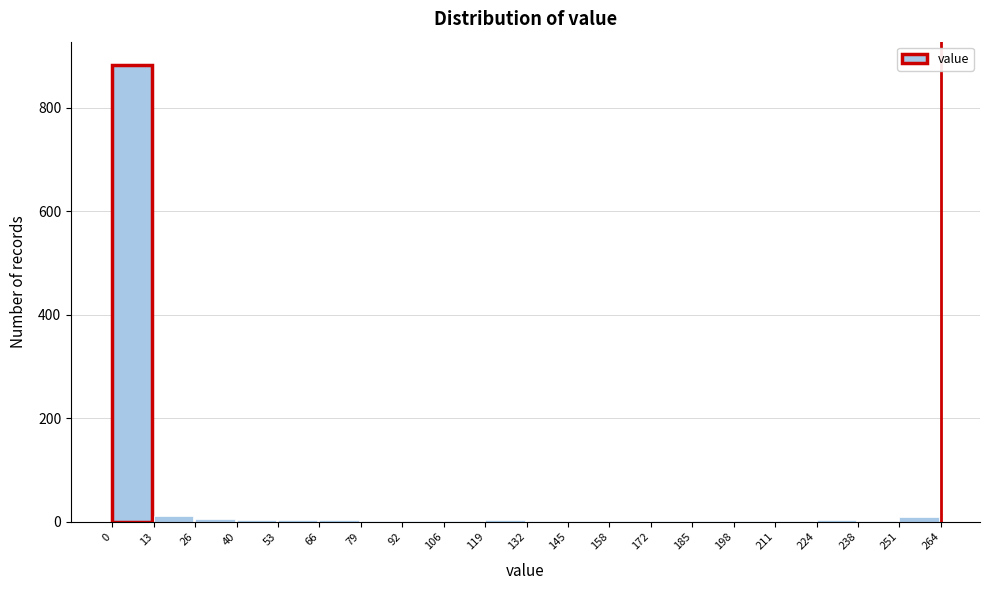

Which range on the x-axis has the tallest bar?

0 to 13